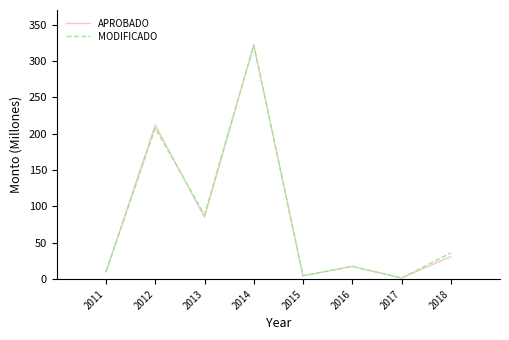

True or false: MODIFICADO has a value of 97.8 at 2012.

False